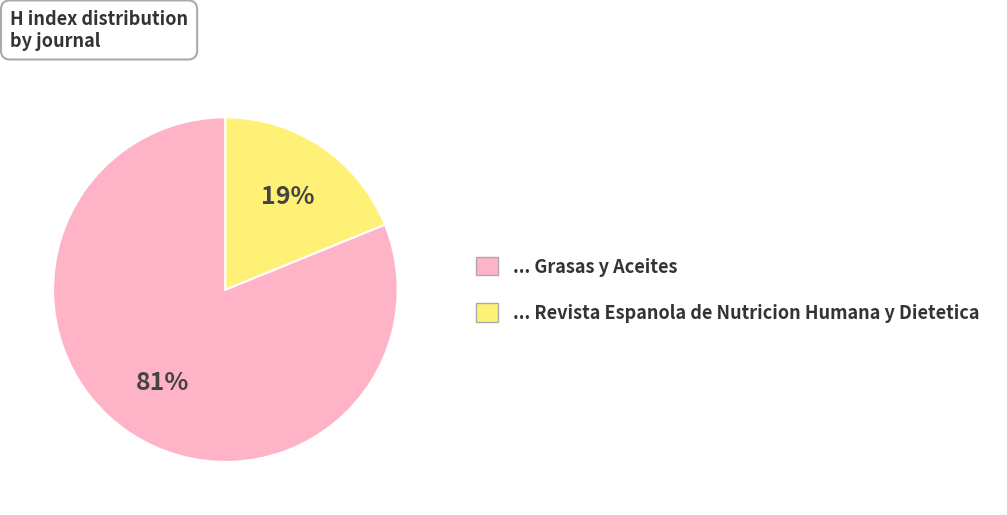

Is there a majority slice in this chart?

Yes